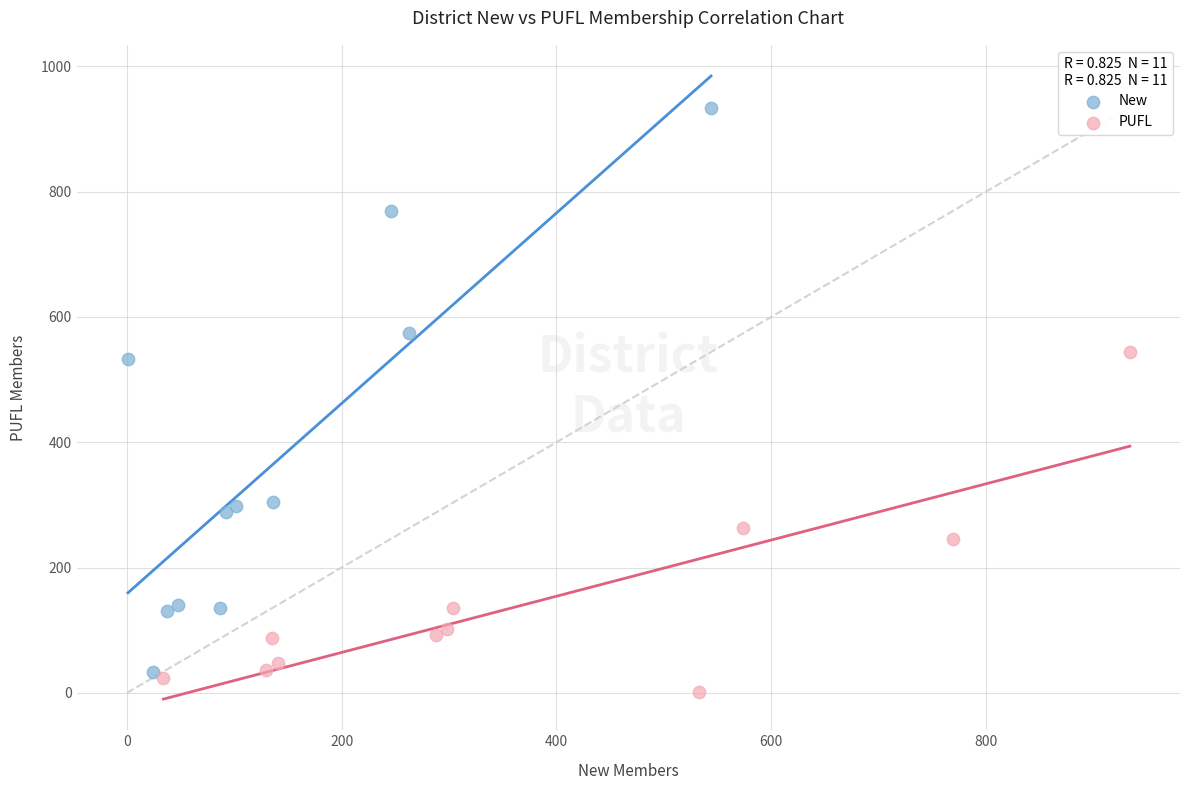

Which series has the widest spread of Y values?

New